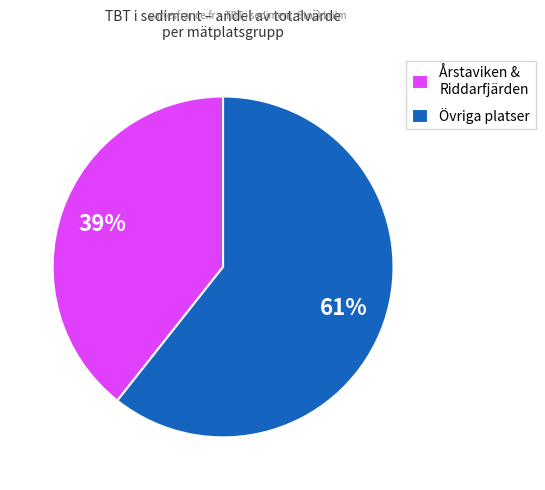

To the nearest percent, what portion does Övriga platser represent?

61%